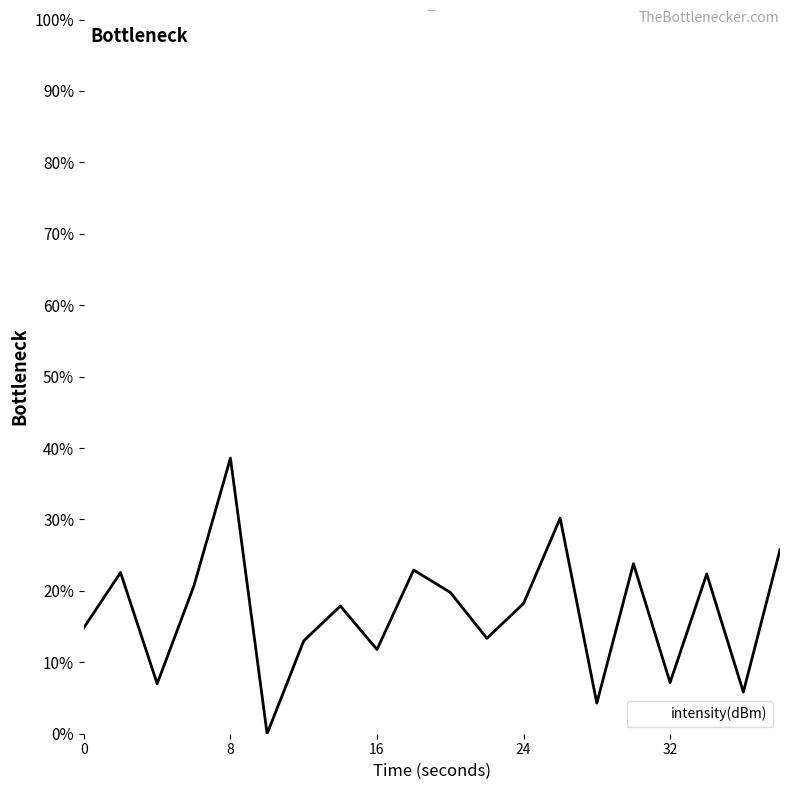

What is the difference between the maximum and minimum values?

38.6